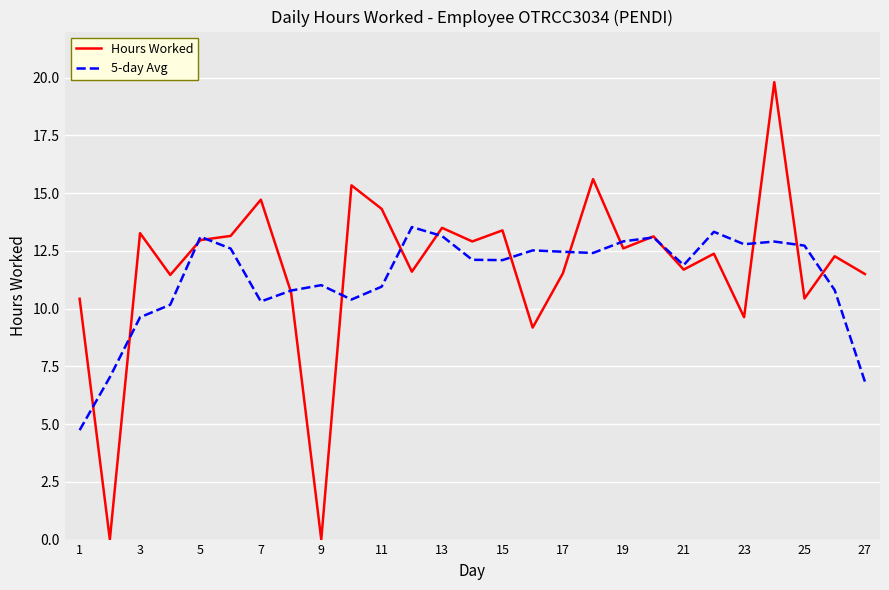

Which series has the widest spread of values?

Hours Worked